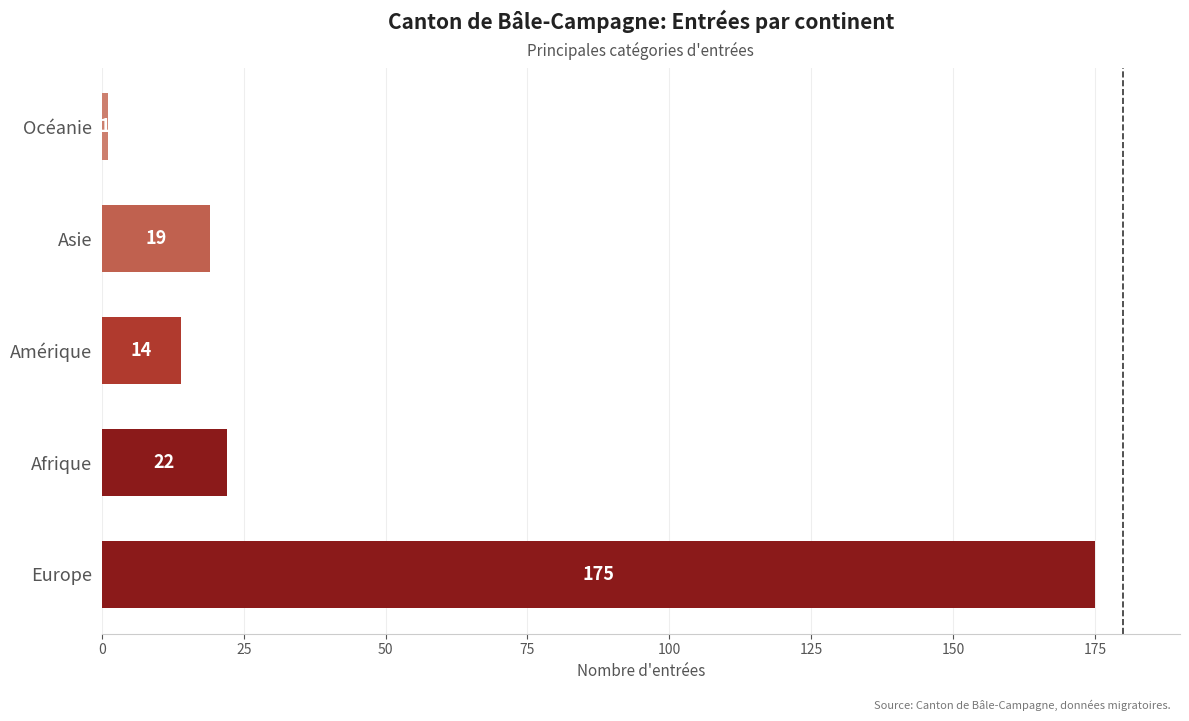

True or false: the data shows 22 at Afrique.

True